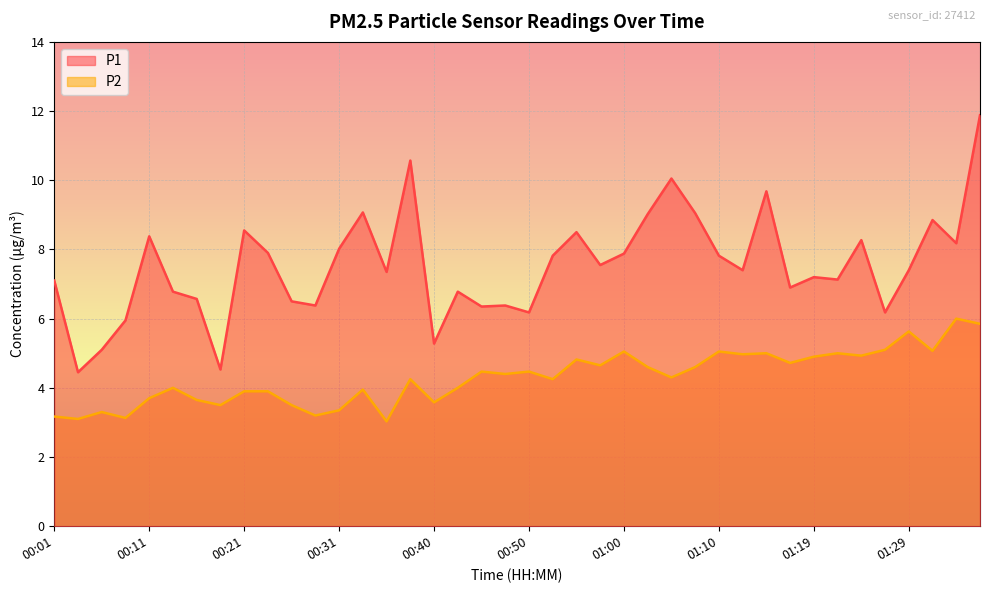

Rank the series at 01:12 from lowest to highest value.

P2, P1